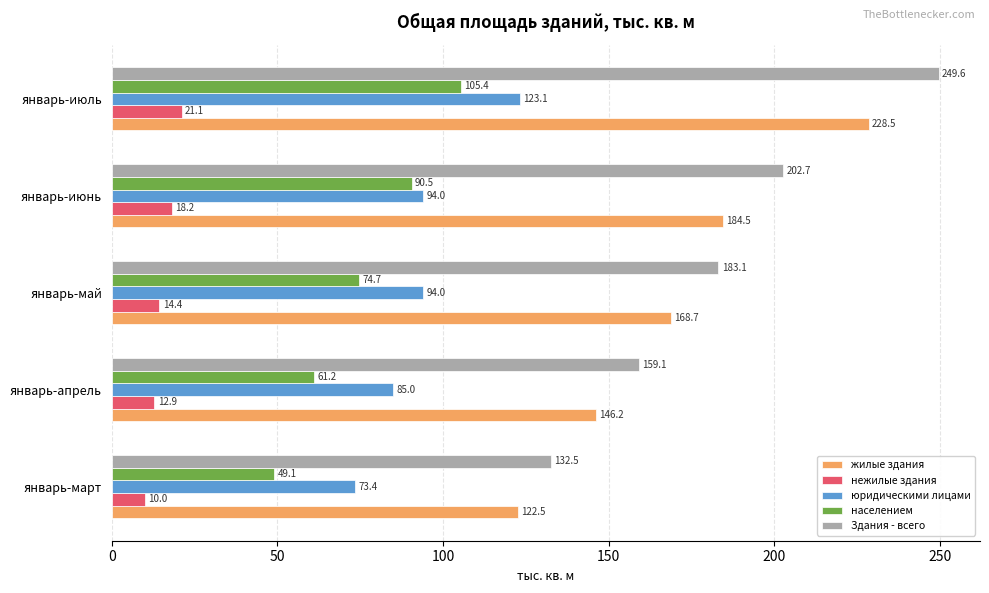

What is the minimum value shown in the chart?

10.0